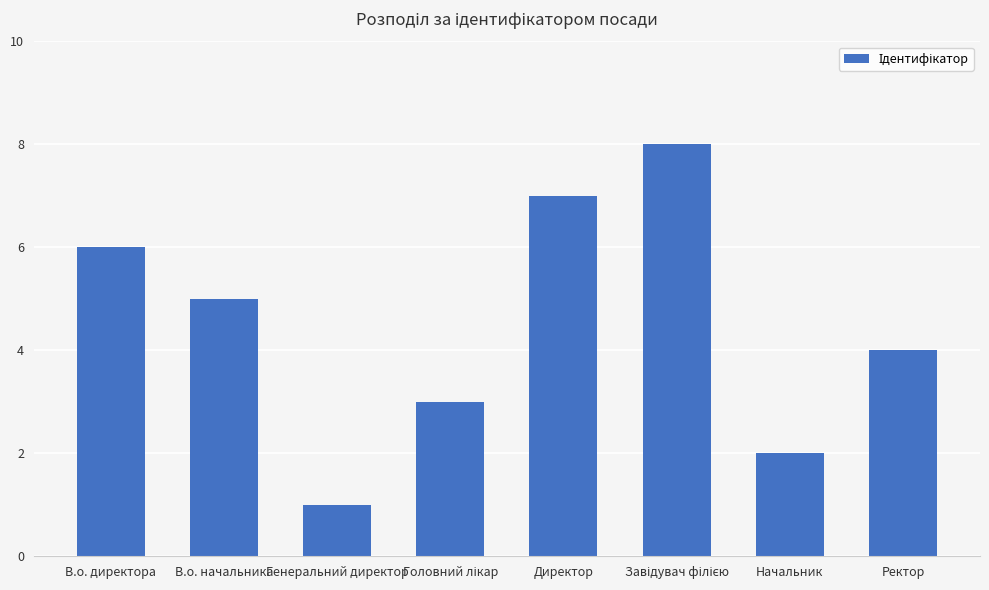

What is the sum of the values at В.о. начальника and Начальник?

7